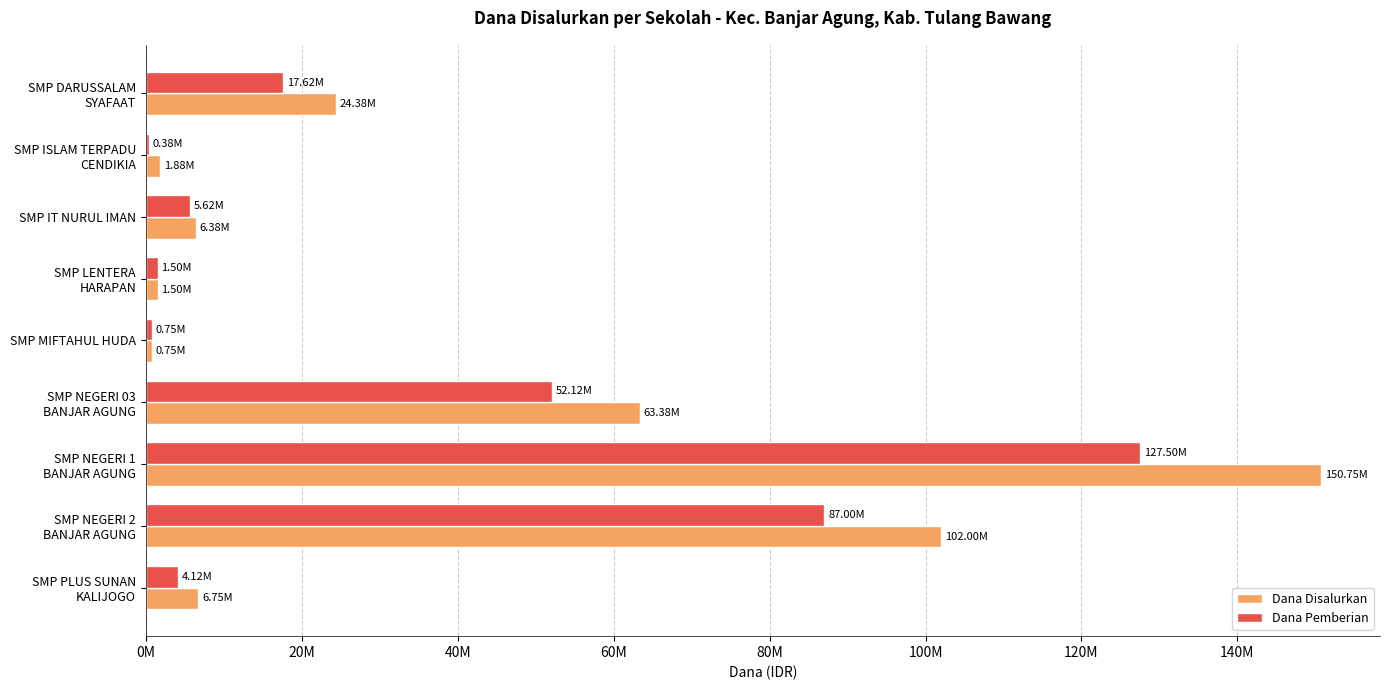

What are all the series names shown in the legend?

Dana Disalurkan, Dana Pemberian